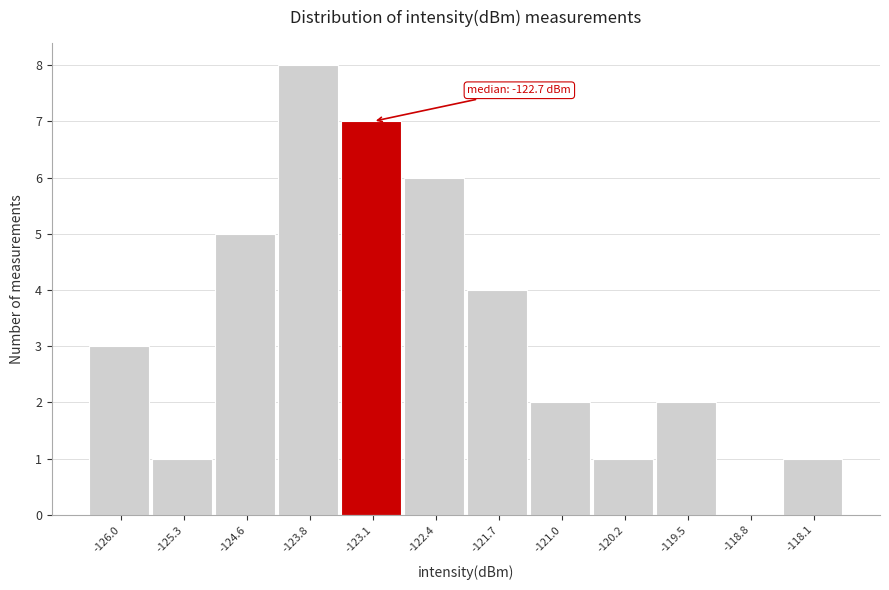

Reading left to right, extract all data points from this chart.

-126.0=3	-125.3=1	-124.6=5	-123.8=8	-123.1=7	-122.4=6	-121.7=4	-121.0=2	-120.2=1	-119.5=2	-118.8=0	-118.1=1